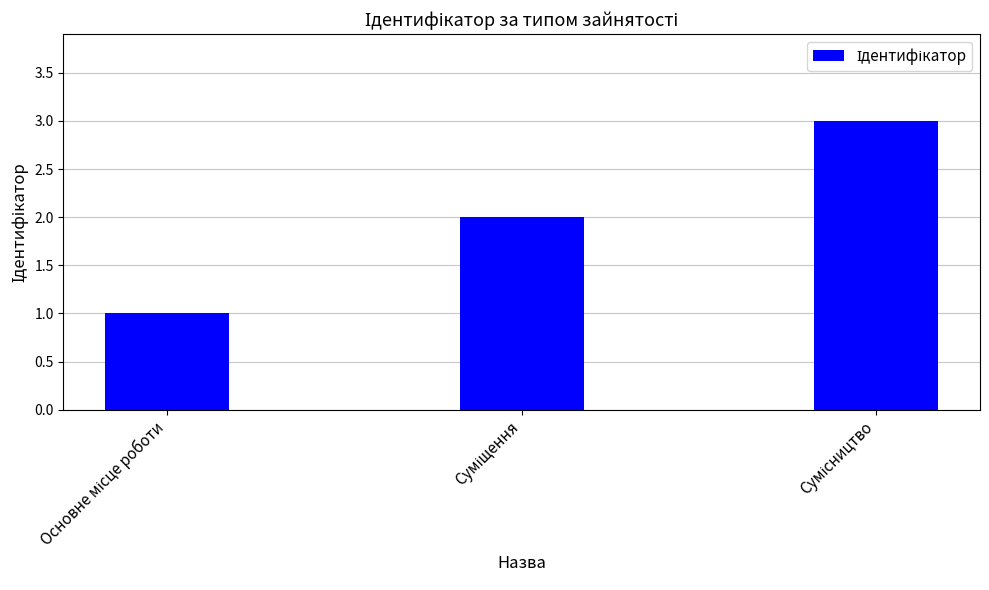

What is the sum of all values?

6